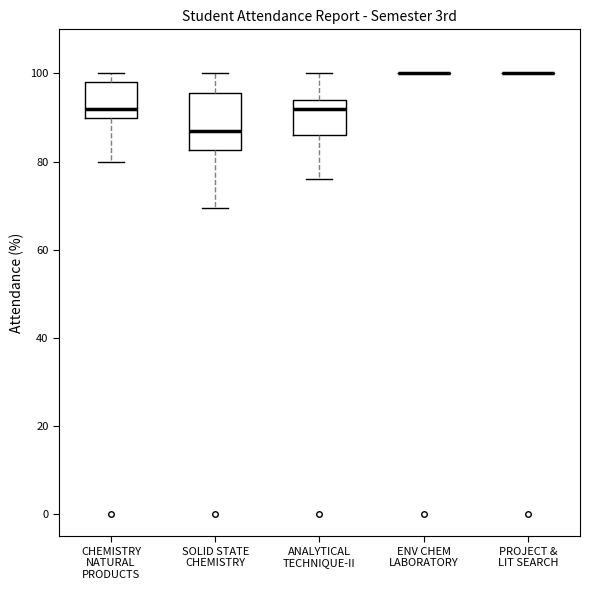

Which box is the tallest, from its lower edge to its upper edge?

SOLID STATE CHEMISTRY